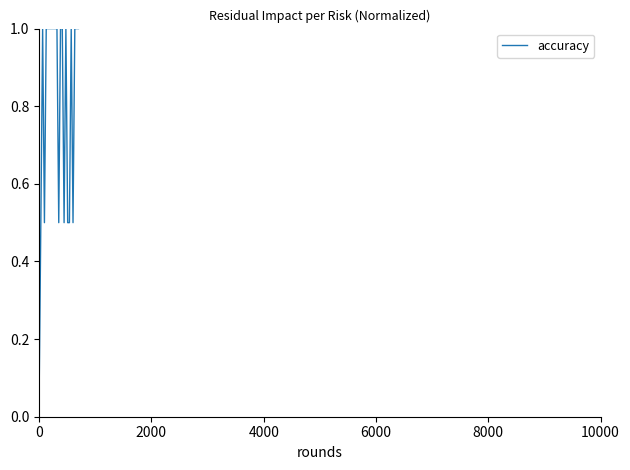

What is the greatest value displayed?

1.0